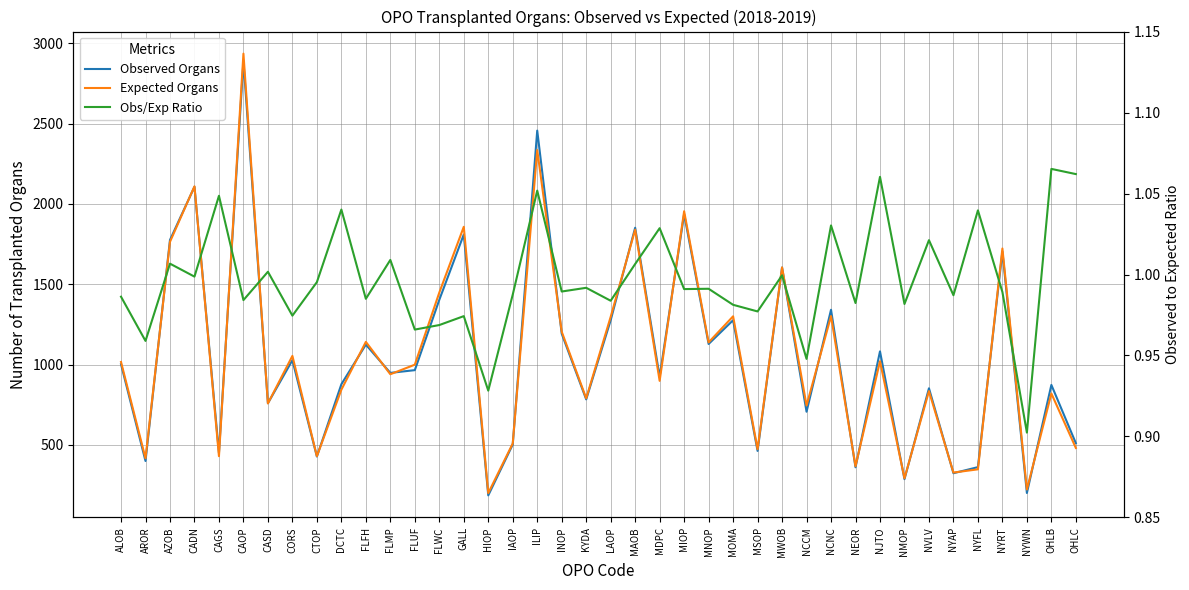

Where is the first local minimum for Expected Organs?

AROR